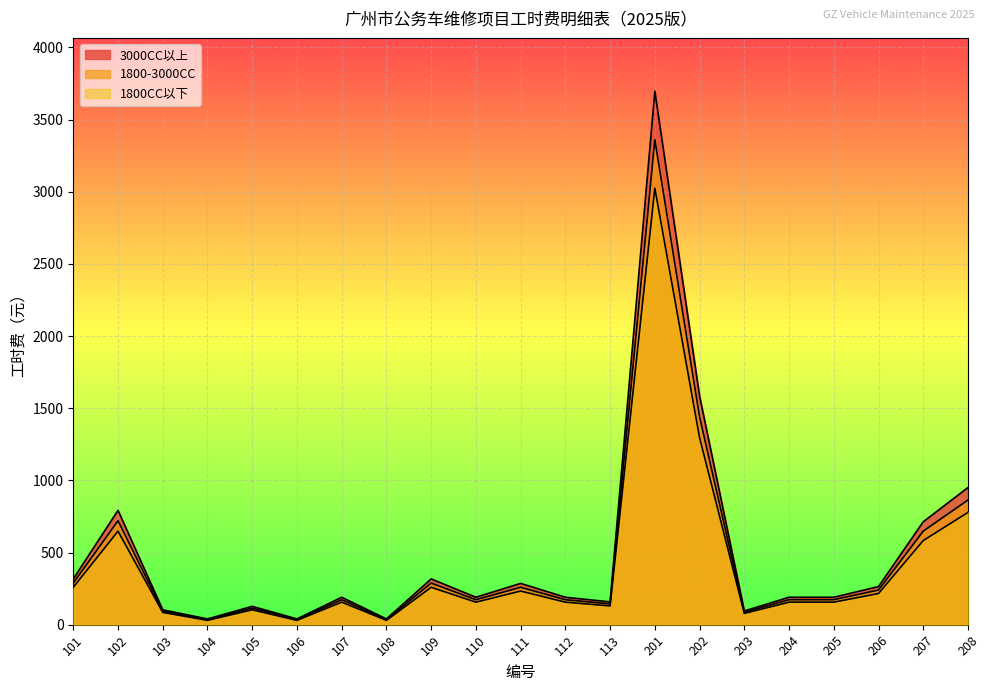

Where does the 1800-3000CC series first go above 173?

101